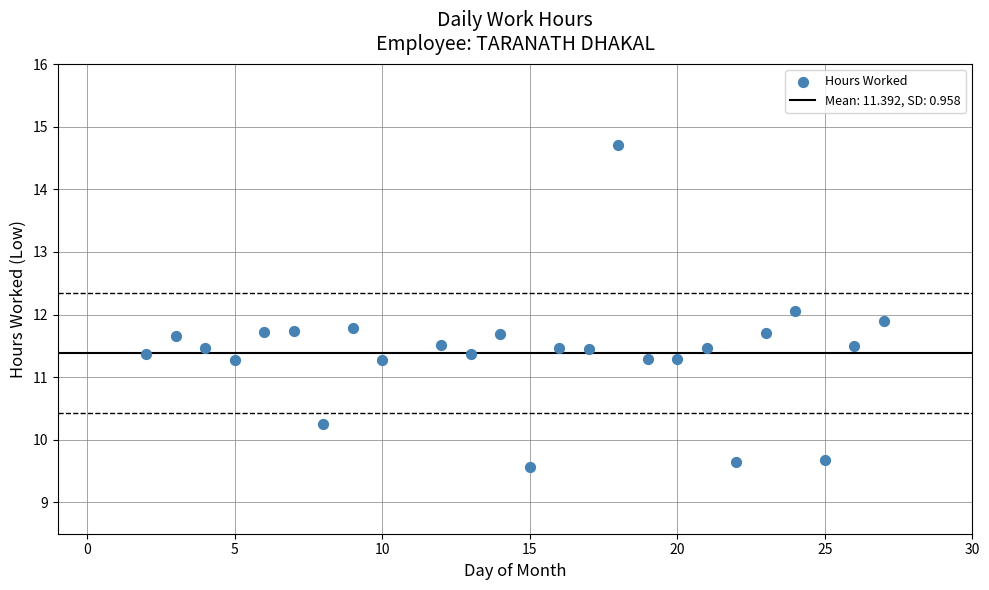

What is the range of Y values (max minus min)?

5.1